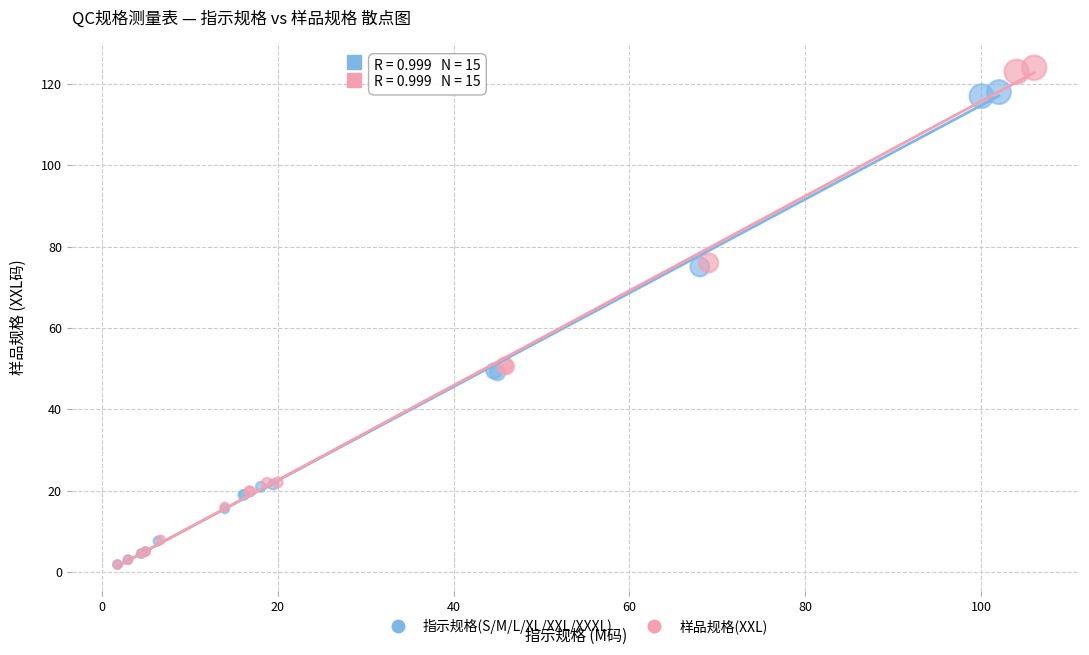

Which series has the largest Y range (max minus min)?

样品规格(XXL)